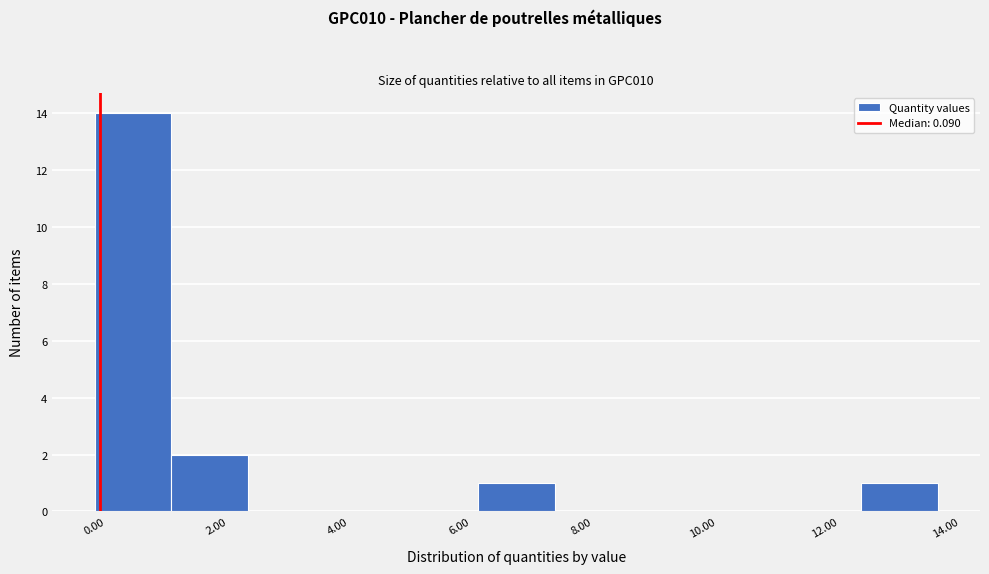

Reading left to right, list every bar in this chart as the range it spans on the x-axis followed by its height. Neither the bar edges nor the heights are printed on the chart, so give them approximately, as read against the axes.

0.0 to 1.2: 14
1.2 to 2.6: 2
2.6 to 3.8: 0
3.8 to 5.0: 0
5.0 to 6.4: 0
6.4 to 7.6: 1
7.6 to 8.8: 0
8.8 to 10.0: 0
10.0 to 11.4: 0
11.4 to 12.6: 0
12.6 to 13.8: 1